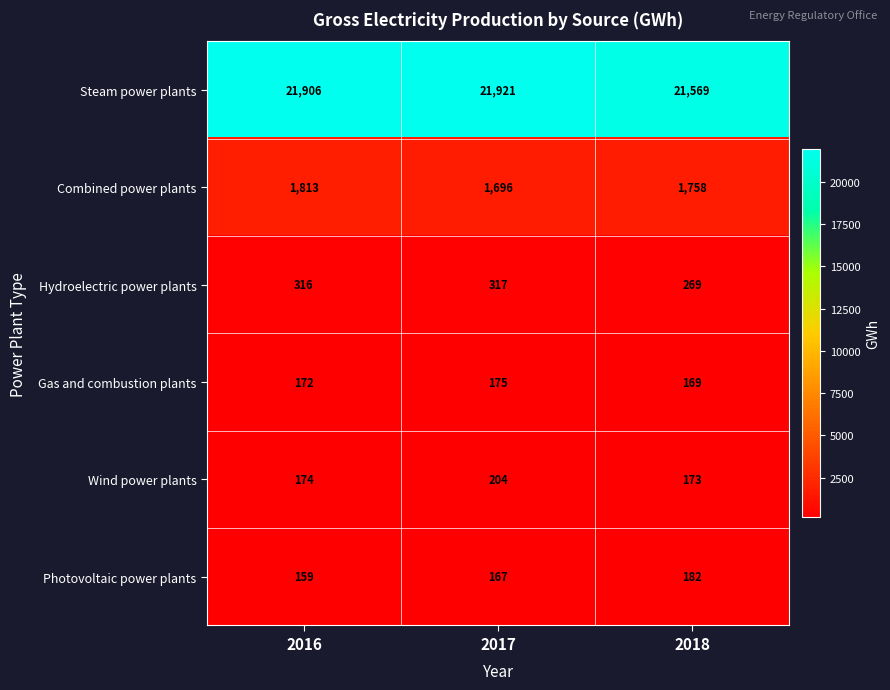

Reading right to left, list all the values displayed in this chart.

Steam power plants: 21569	21921	21906
Combined power plants: 1758	1696	1813
Hydroelectric power plants: 269	317	316
Gas and combustion plants: 169	175	172
Wind power plants: 173	204	174
Photovoltaic power plants: 182	167	159